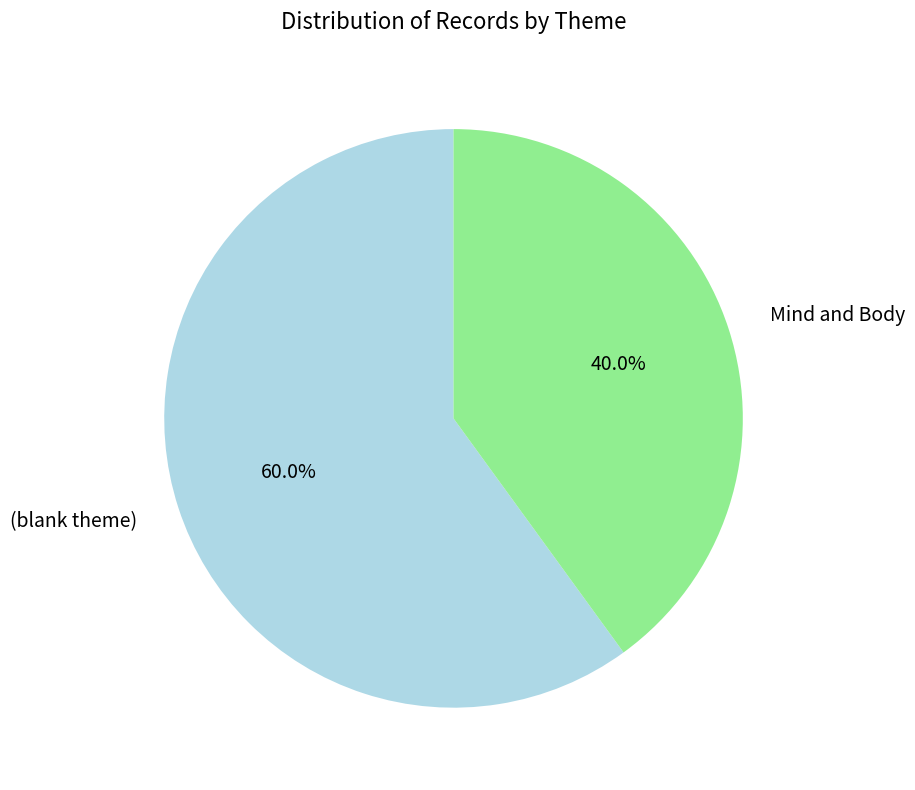

Which slice is the largest?

(blank theme)